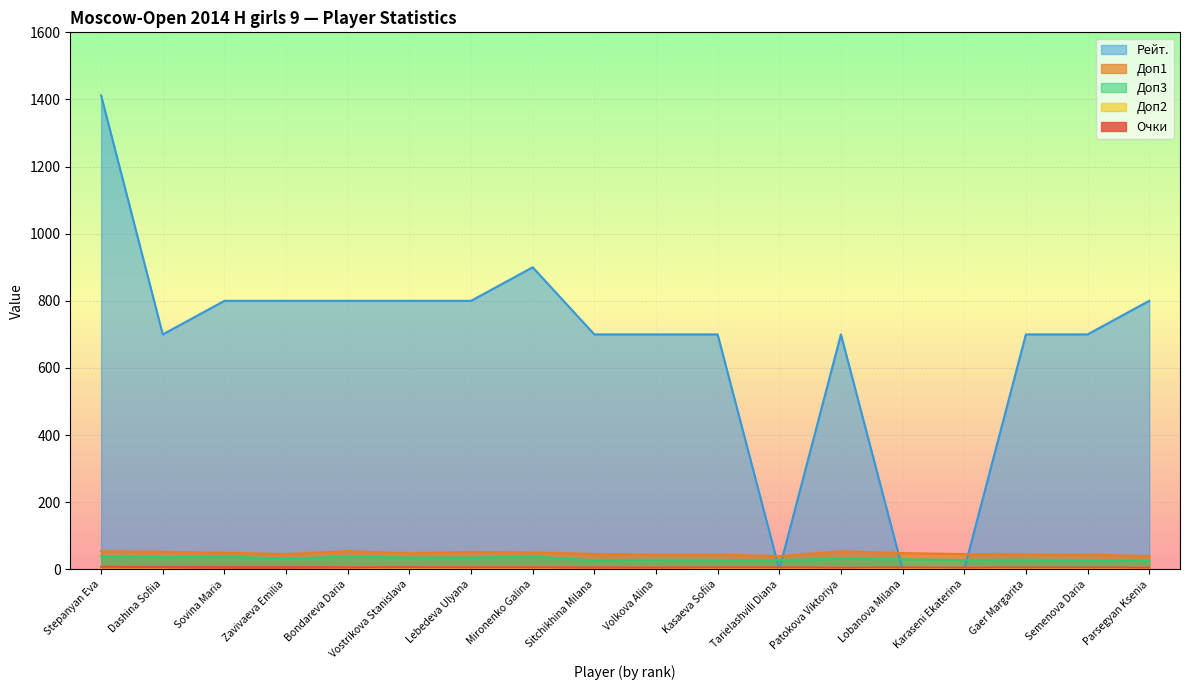

What is the spread (max minus min) of values at Dashina Sofiia?

694.0